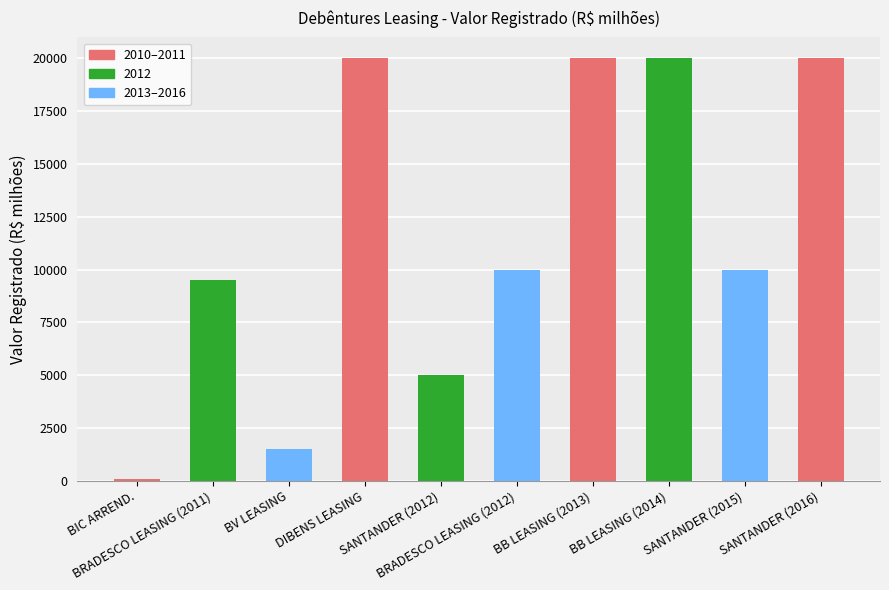

Approximately how many times larger is the value at BRADESCO LEASING (2012) compared to BB LEASING (2014)?

0.5